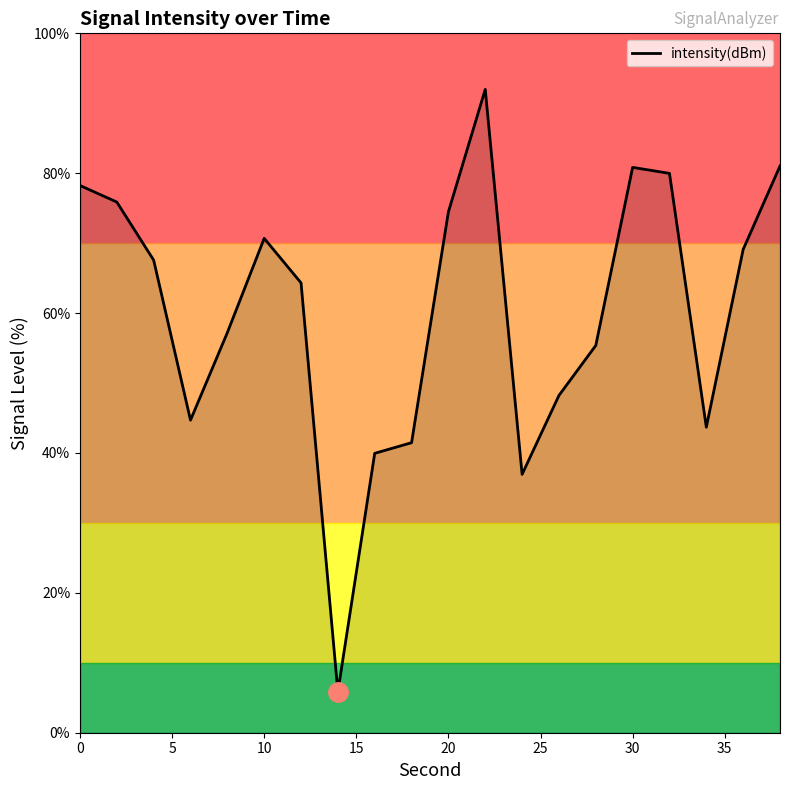

True or false: there are more than 0 points higher than both neighbors.

True